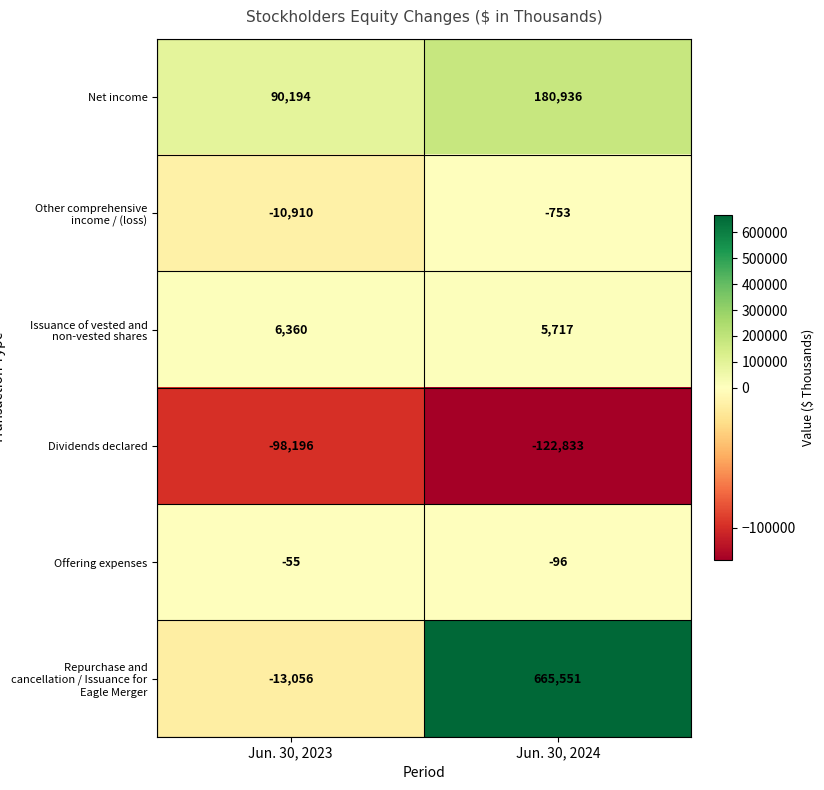

Reading right to left, extract all data points from this chart.

Net income: 180936	90194
Other comprehensive income / (loss): -753	-10910
Issuance of vested and non-vested shares: 5717	6360
Dividends declared: -122833	-98196
Offering expenses: -96	-55
Repurchase and cancellation / Issuance for Eagle Merger: 665551	-13056